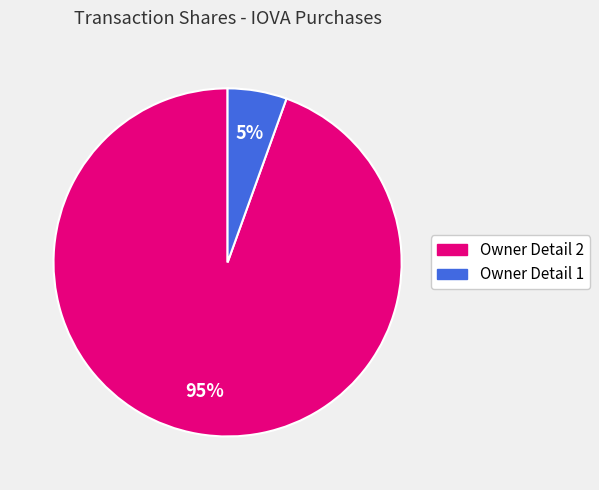

Does any single category account for the majority?

Yes